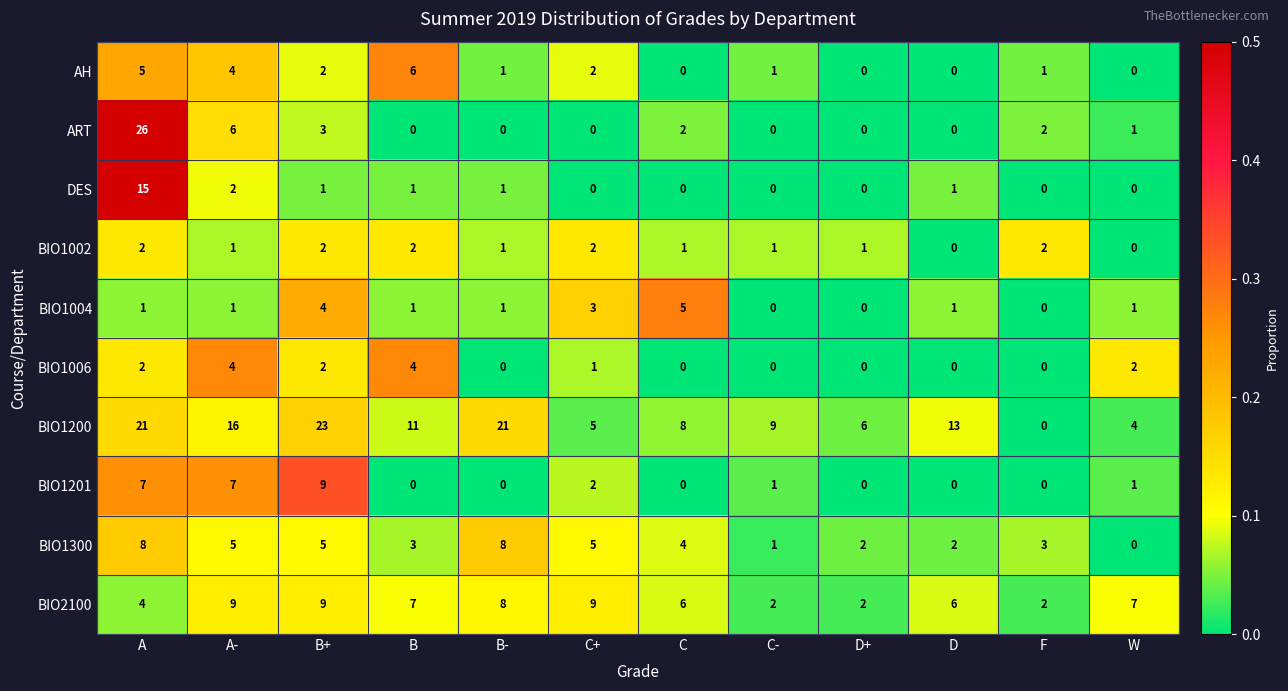

Count the number of data series in this chart.

10